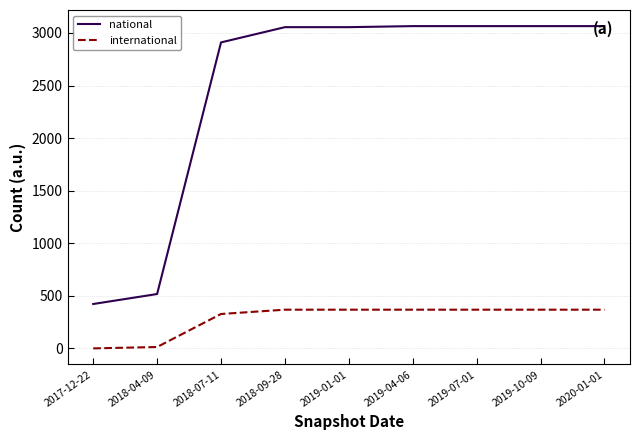

What is the highest value of the international series?

368